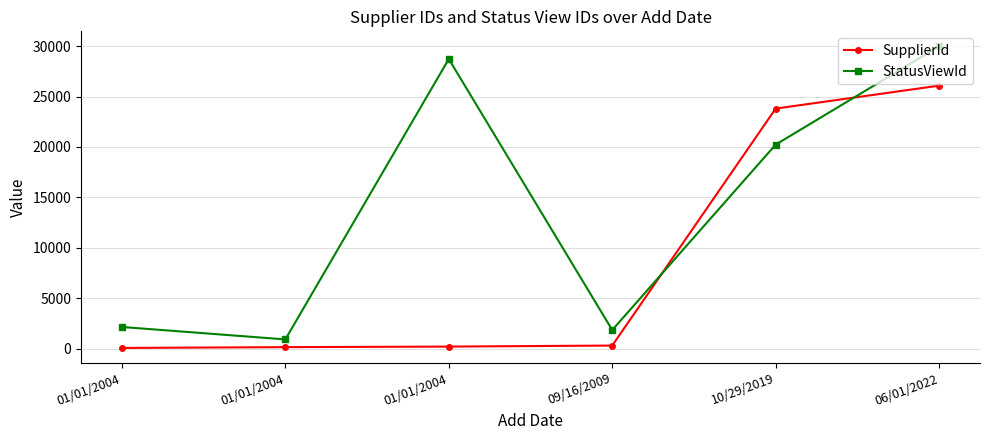

After their last crossing, which series has the higher values: SupplierId or StatusViewId?

StatusViewId